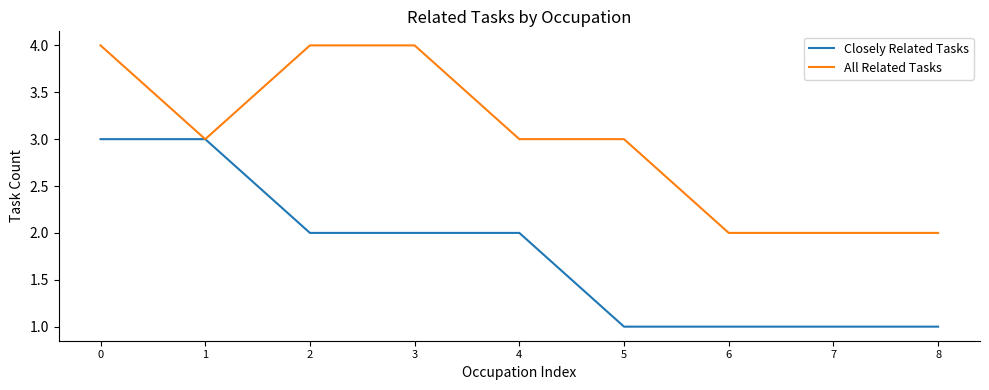

What is the difference between the maximum and minimum values in the Closely Related Tasks series?

2